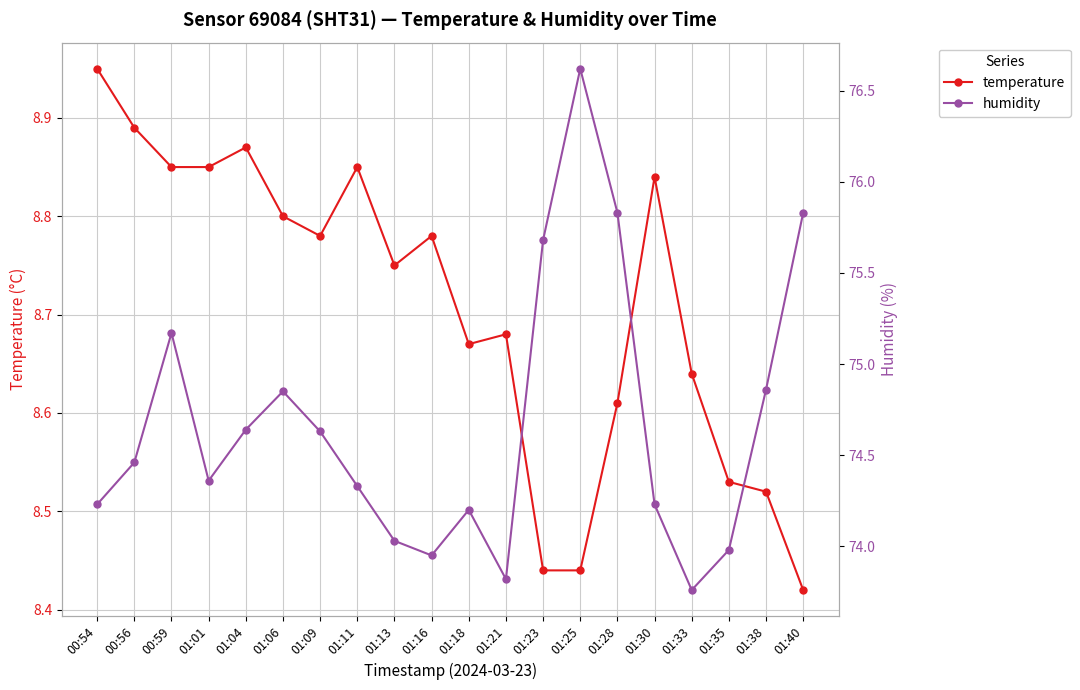

What is the value of the humidity point at the 18th from the left?

74.0